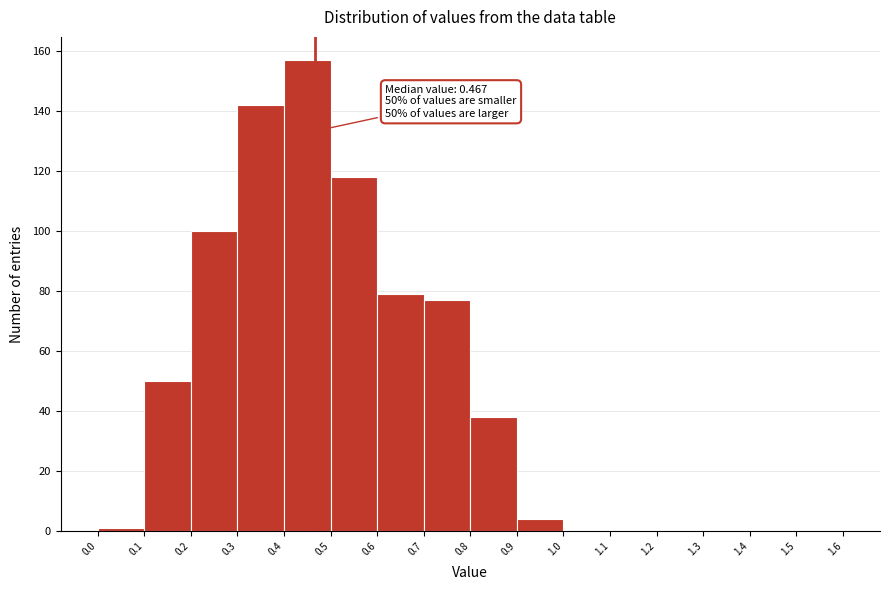

Over which range of the x-axis is the bar tallest?

0.4 to 0.5